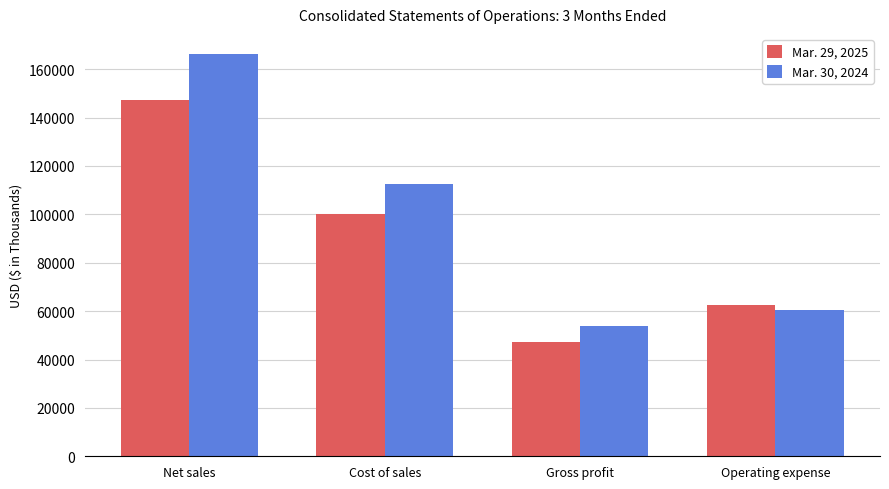

What are all the series names shown in the legend?

Mar. 29, 2025, Mar. 30, 2024